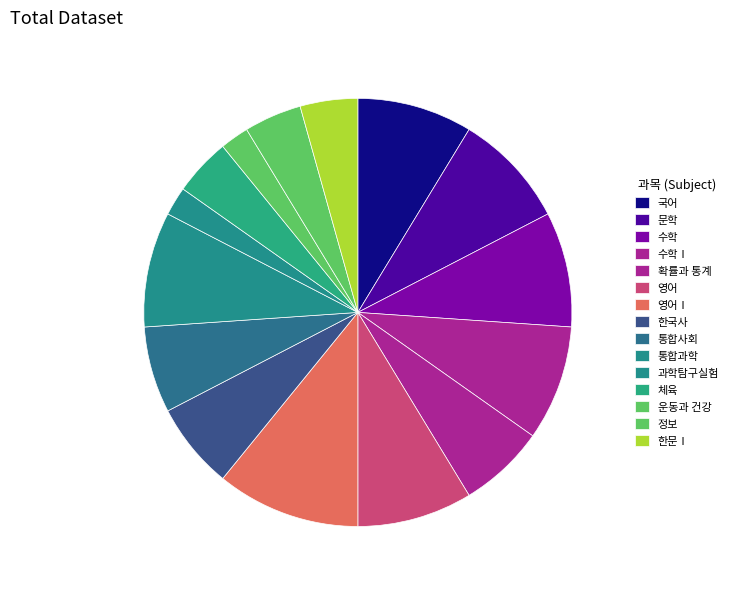

How many slices are in this pie chart?

15